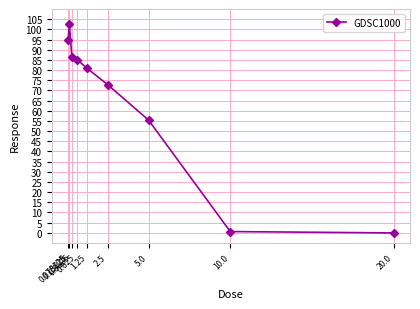

True or false: the data shows 86.6 at 0.3125.

True